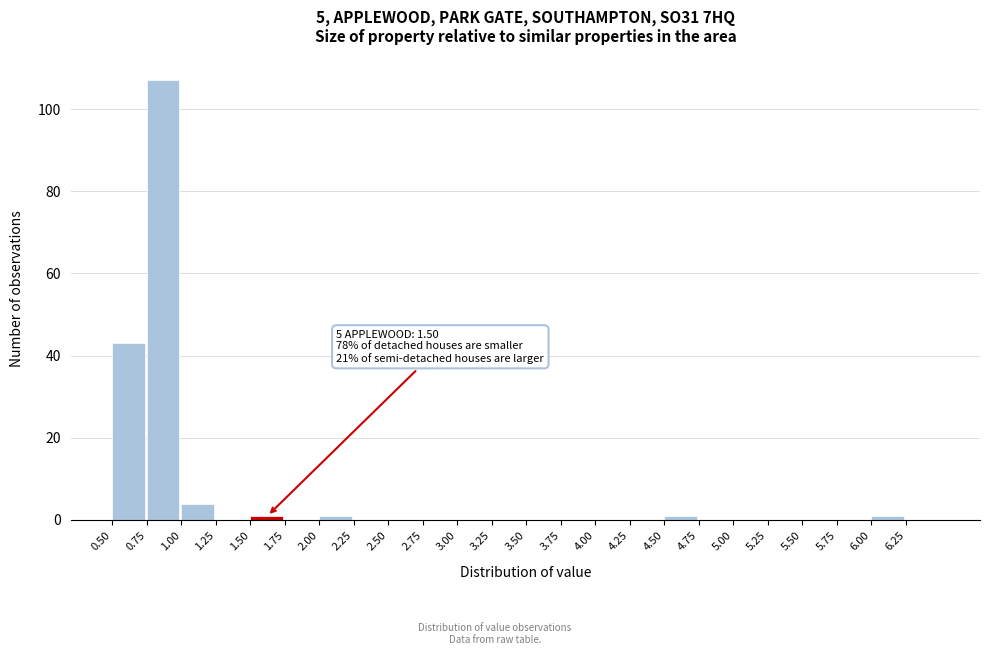

Over which range of the x-axis is the bar tallest?

0.75 to 1.00